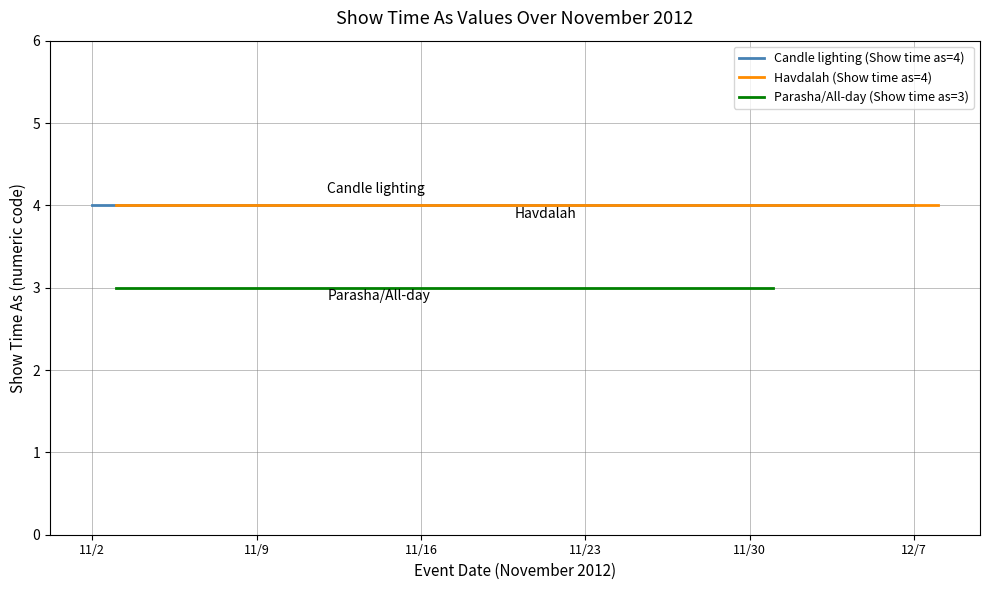

True or false: Show time as = 4 (Busy) and Show time as = 3 (Free) cross at least once.

False